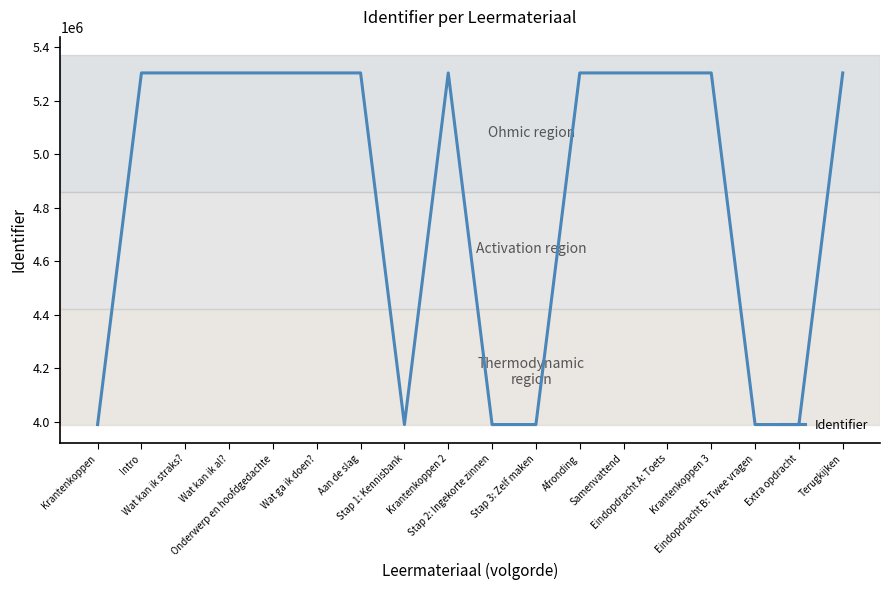

What is the change in value from Aan de slag to Stap 2: Ingekorte zinnen?

-1314492